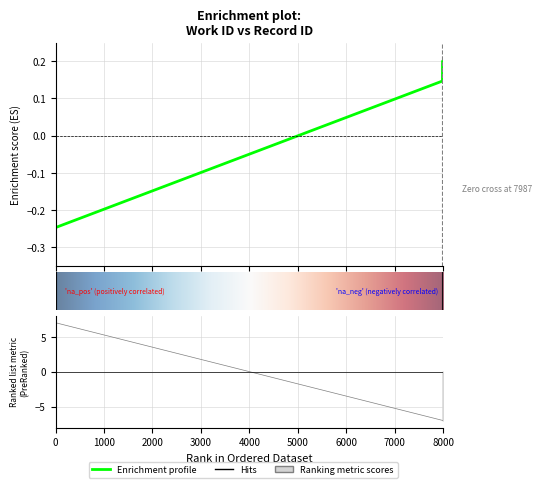

How many values are above zero?

2